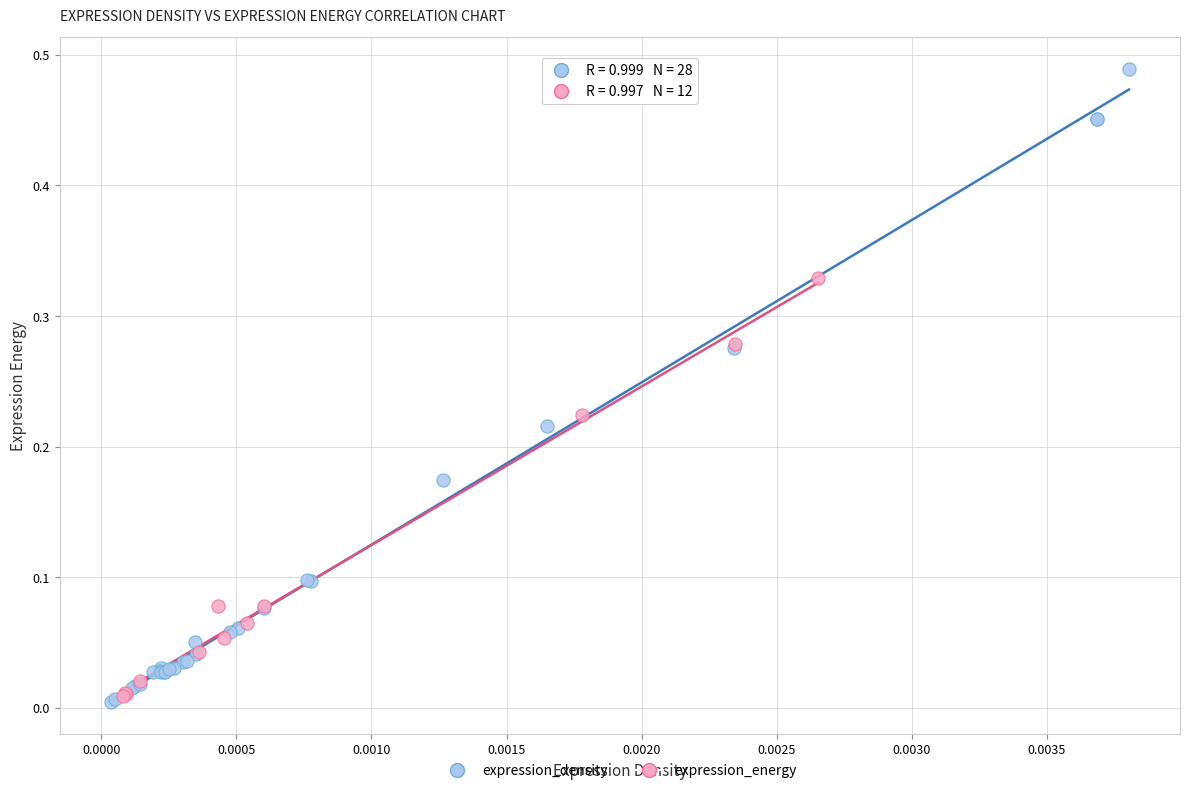

Which series has the widest spread of Y values?

expression_density